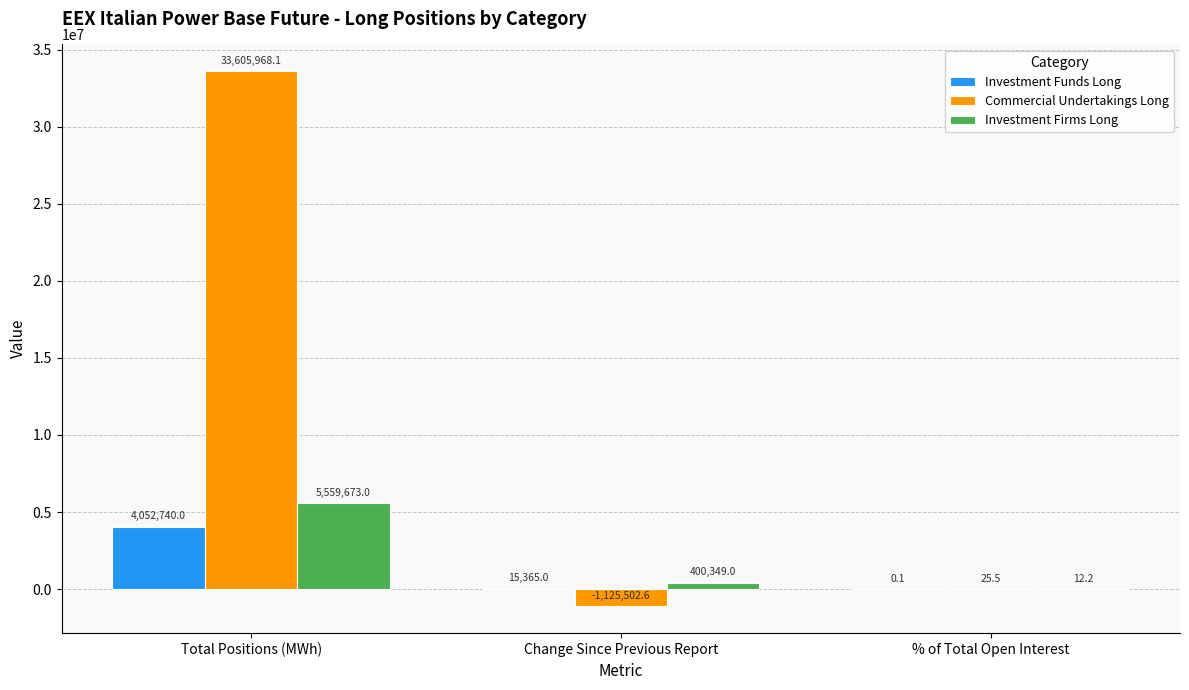

What value does the Investment Firms Long series have at Total Positions (MWh)?

5559673.0